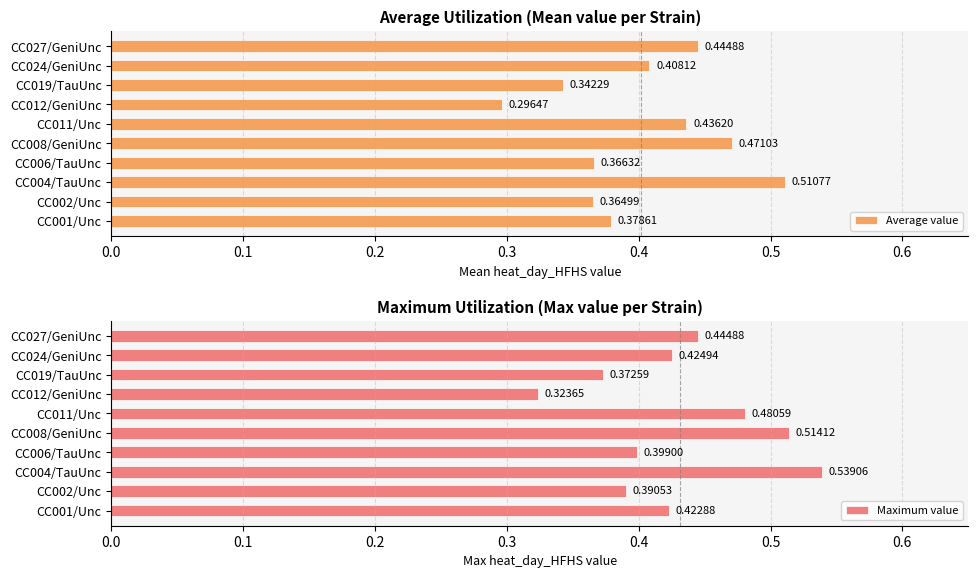

What is the average value of the Maximum value series?

0.4